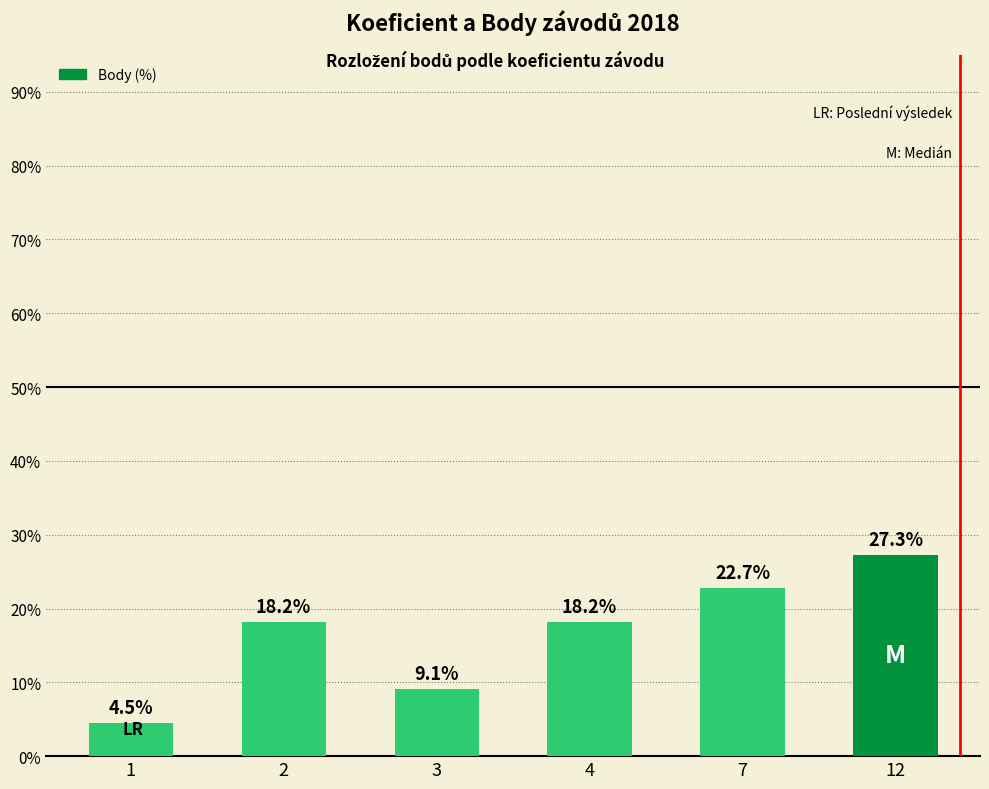

Count the number of data series in this chart.

1